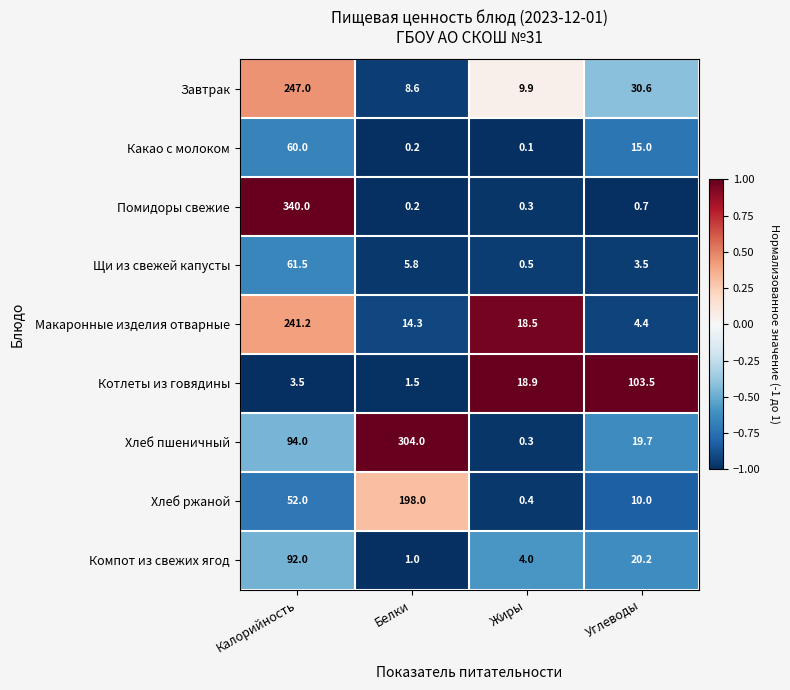

Where is Хлеб пшеничный nearest to the value 152?

Калорийность